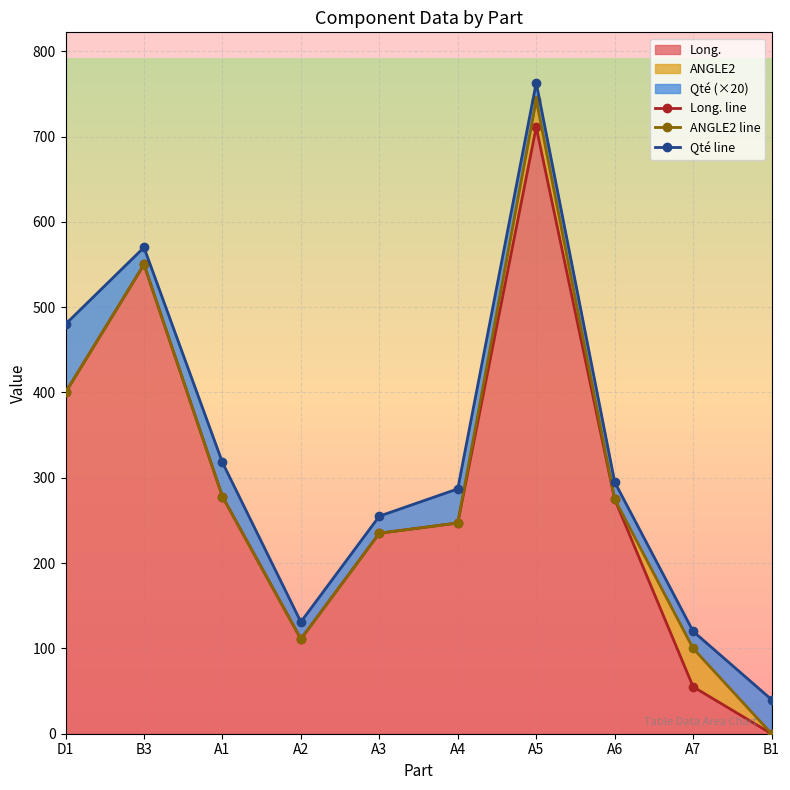

What is the value of the Qté line point at the 5th from the left?

255